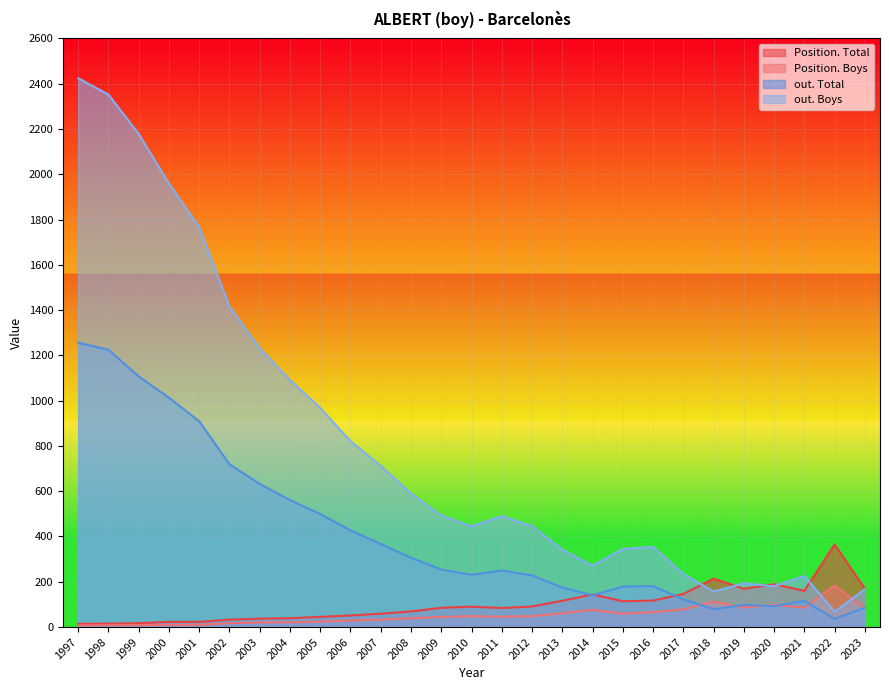

Count the number of categories in the chart.

27